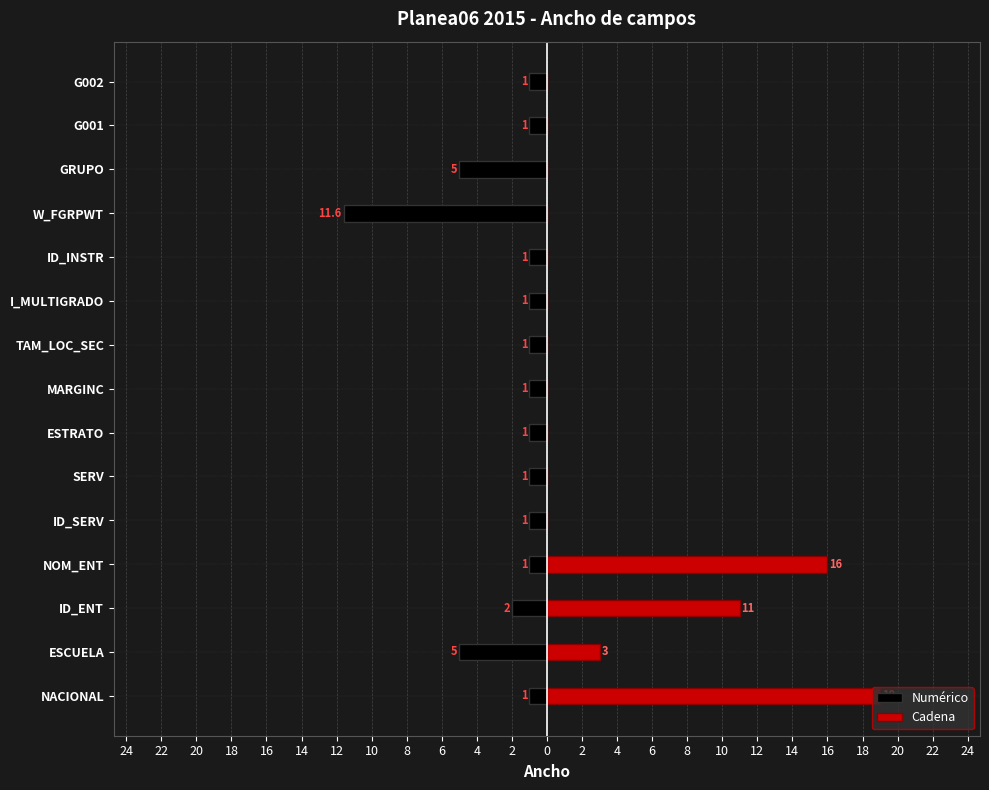

Reading left to right, what are all the values shown in this chart?

Numérico: -1.0	-5.0	-2.0	-1.0	-1.0	-1.0	-1.0	-1.0	-1.0	-1.0	-1.0	-11.6	-5.0	-1.0	-1.0
Cadena: 19.0	3.0	11.0	16.0	0.0	0.0	0.0	0.0	0.0	0.0	0.0	0.0	0.0	0.0	0.0